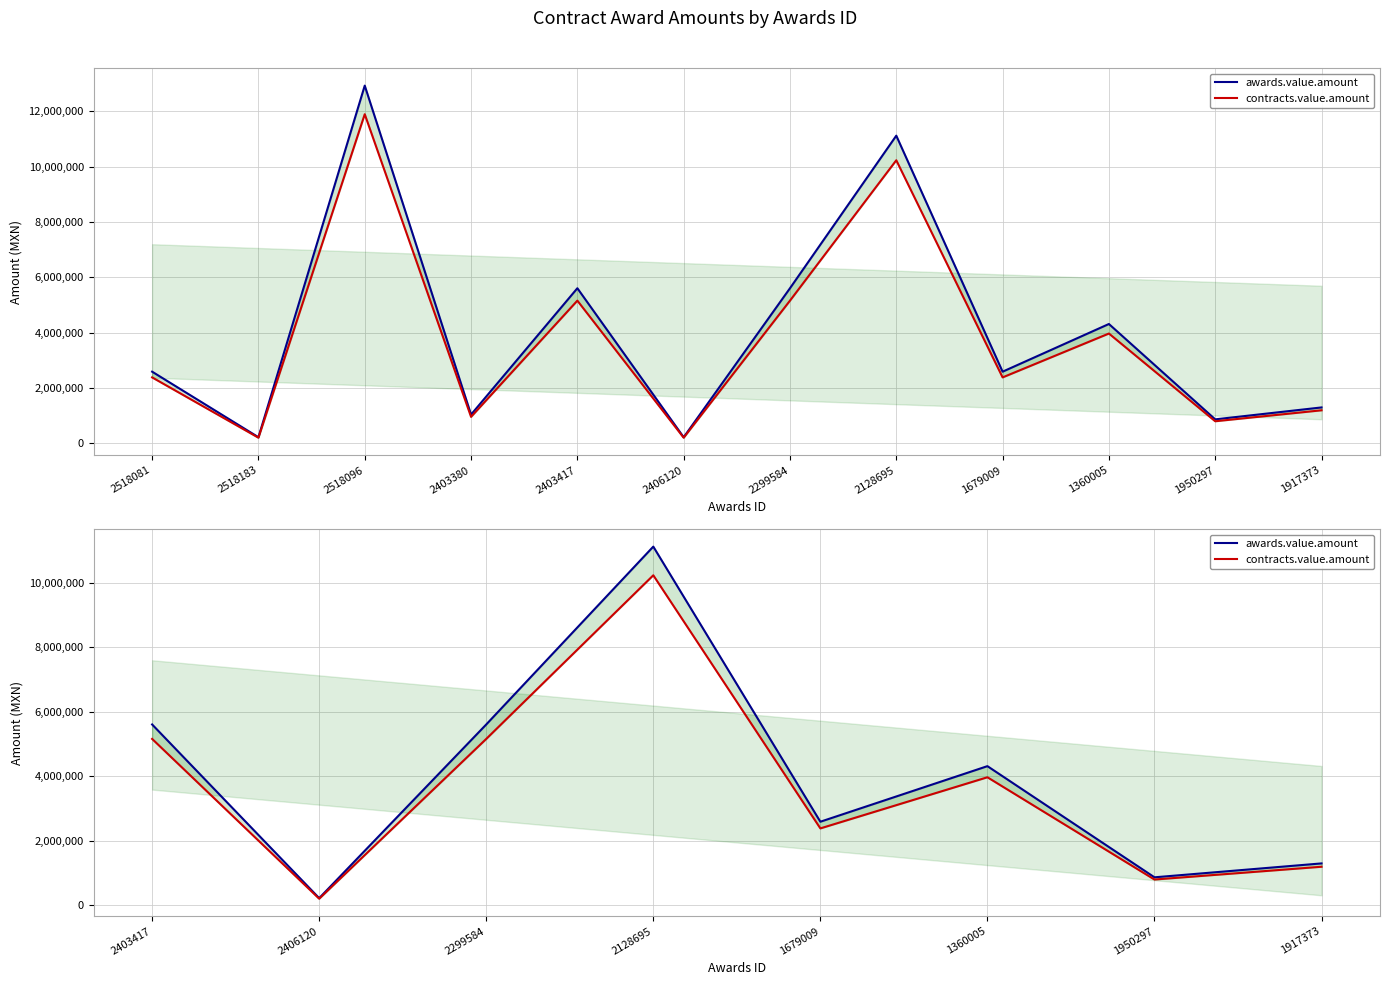

Which series has the largest total across all categories?

awards.value.amount